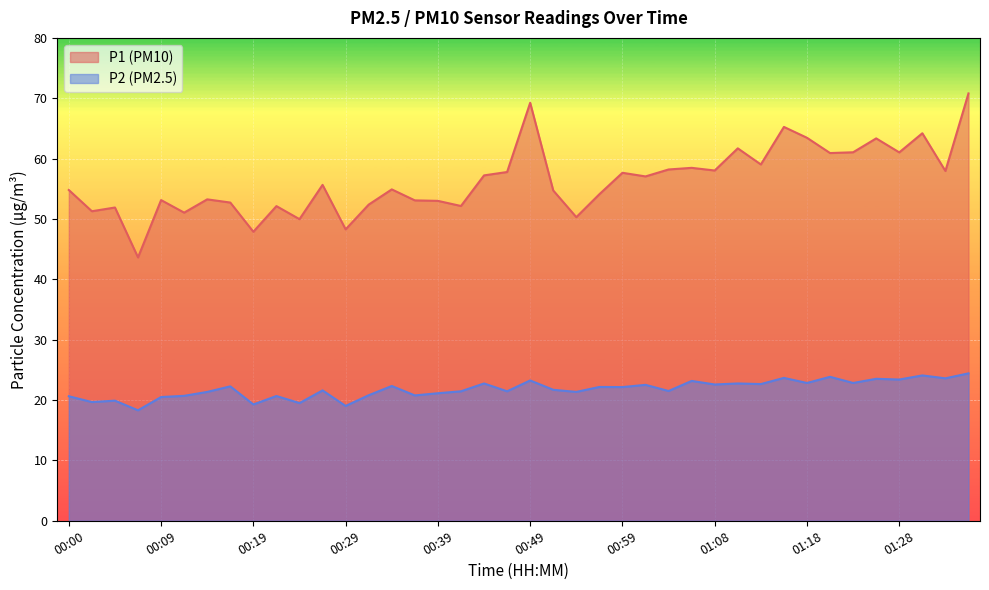

What is the greatest value displayed?

70.8